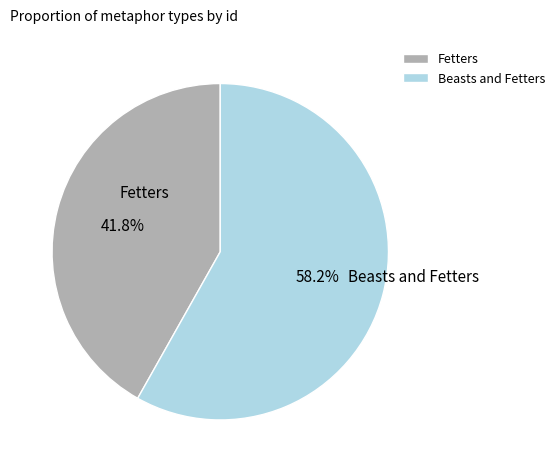

Which category accounts for the majority?

Beasts and Fetters